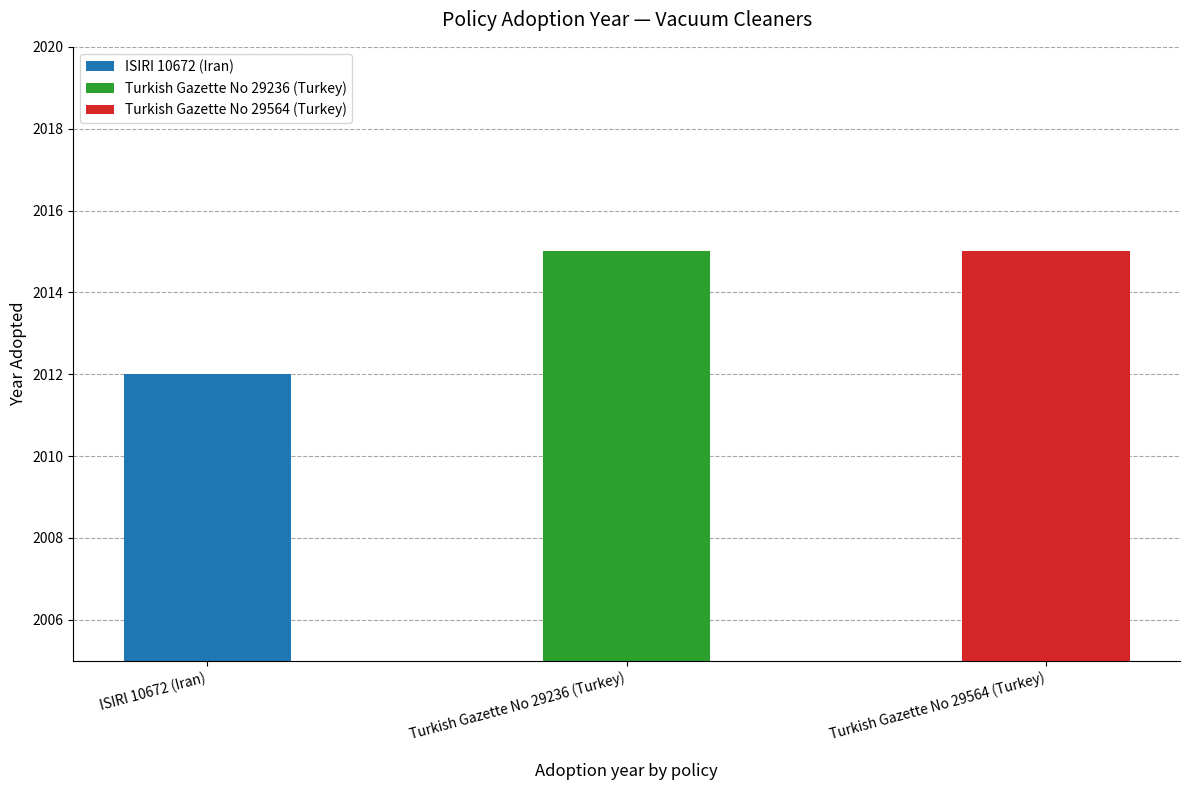

True or false: the data shows 2015 at Turkish Gazette No 29564 (Turkey).

True